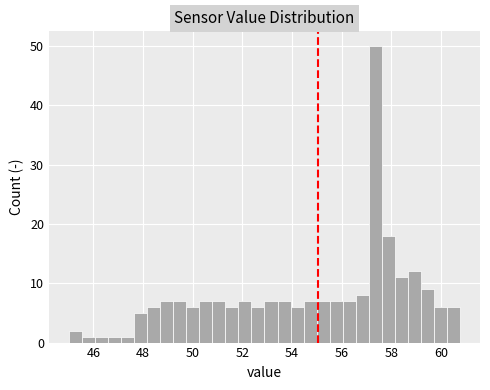

Read against the x-axis, roughly where is the centre of the tallest bar?

57.4